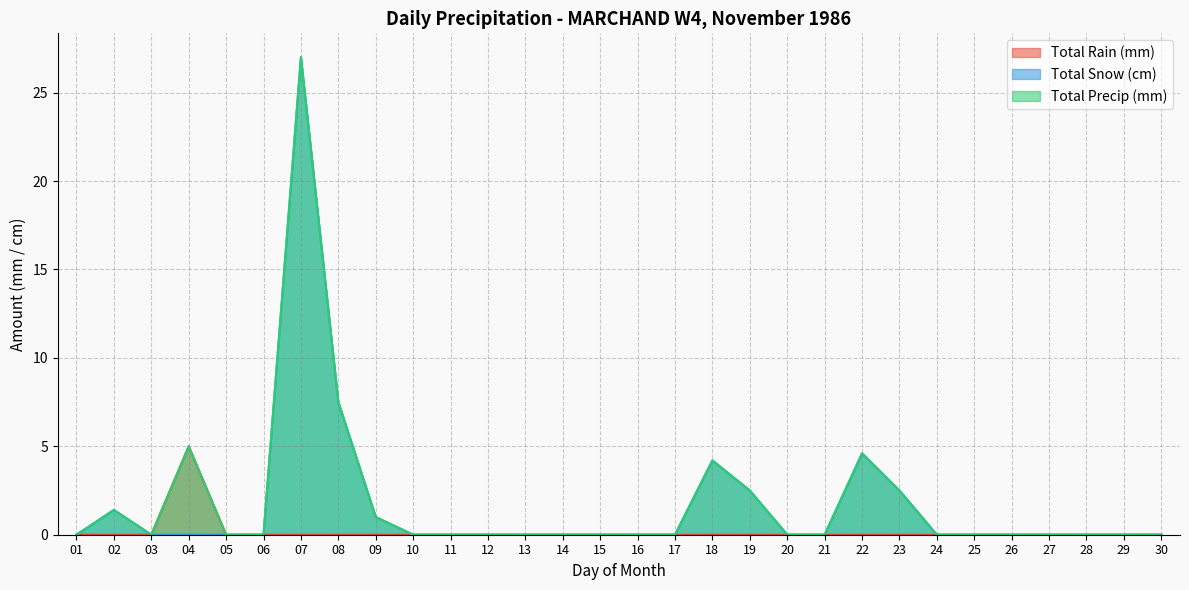

What are all the series names shown in the legend?

Total Rain (mm), Total Snow (cm), Total Precip (mm)